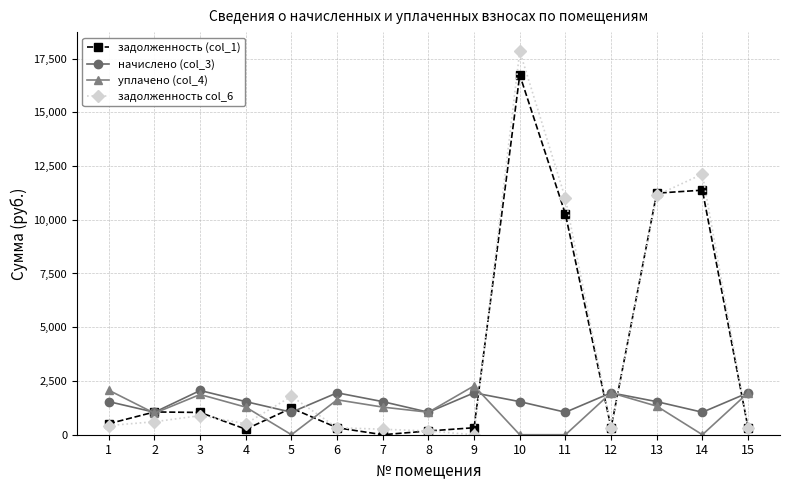

At which category is the sum across all series the highest?

10